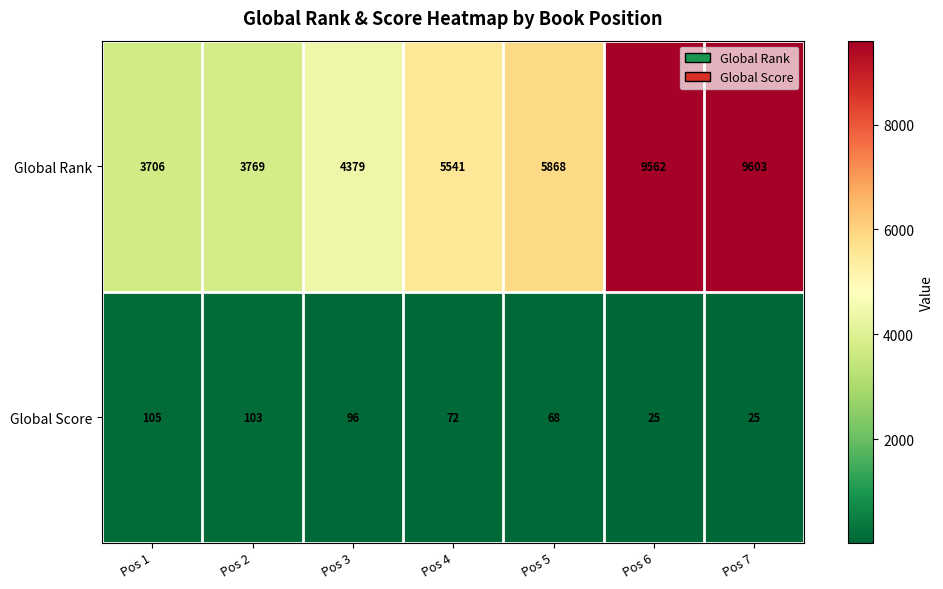

The value of Global Score at Pos 4 is 42. True or false?

False